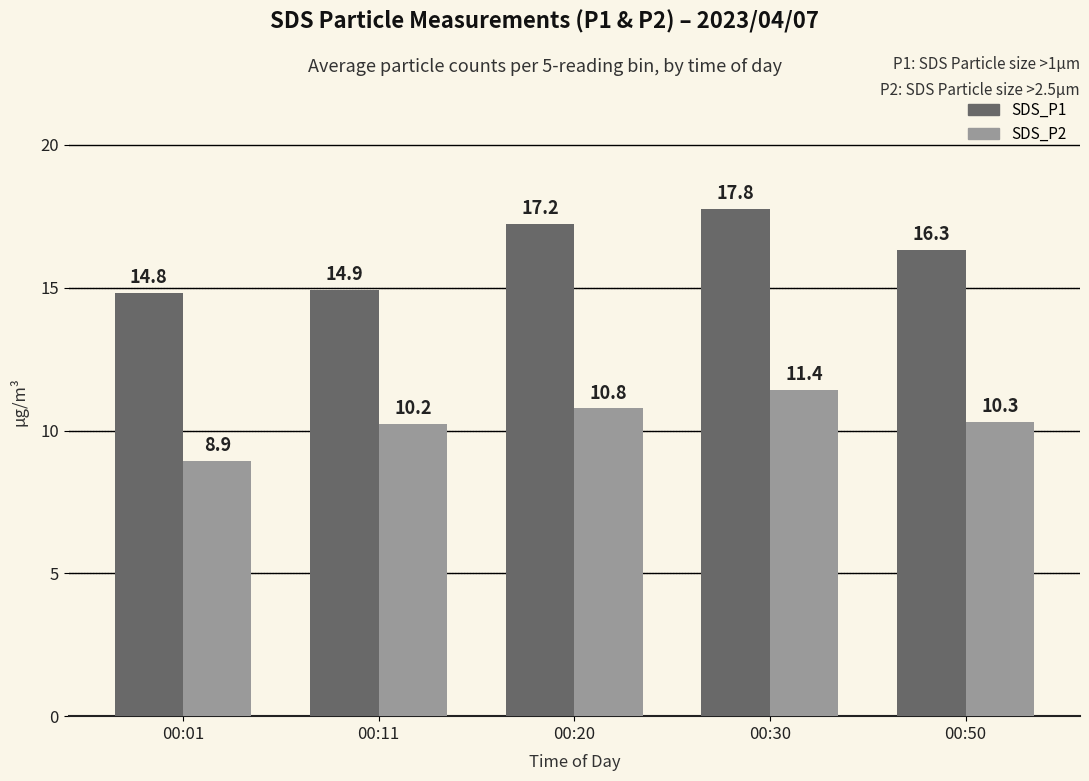

Which category has the lowest value in the SDS_P2 series?

00:01